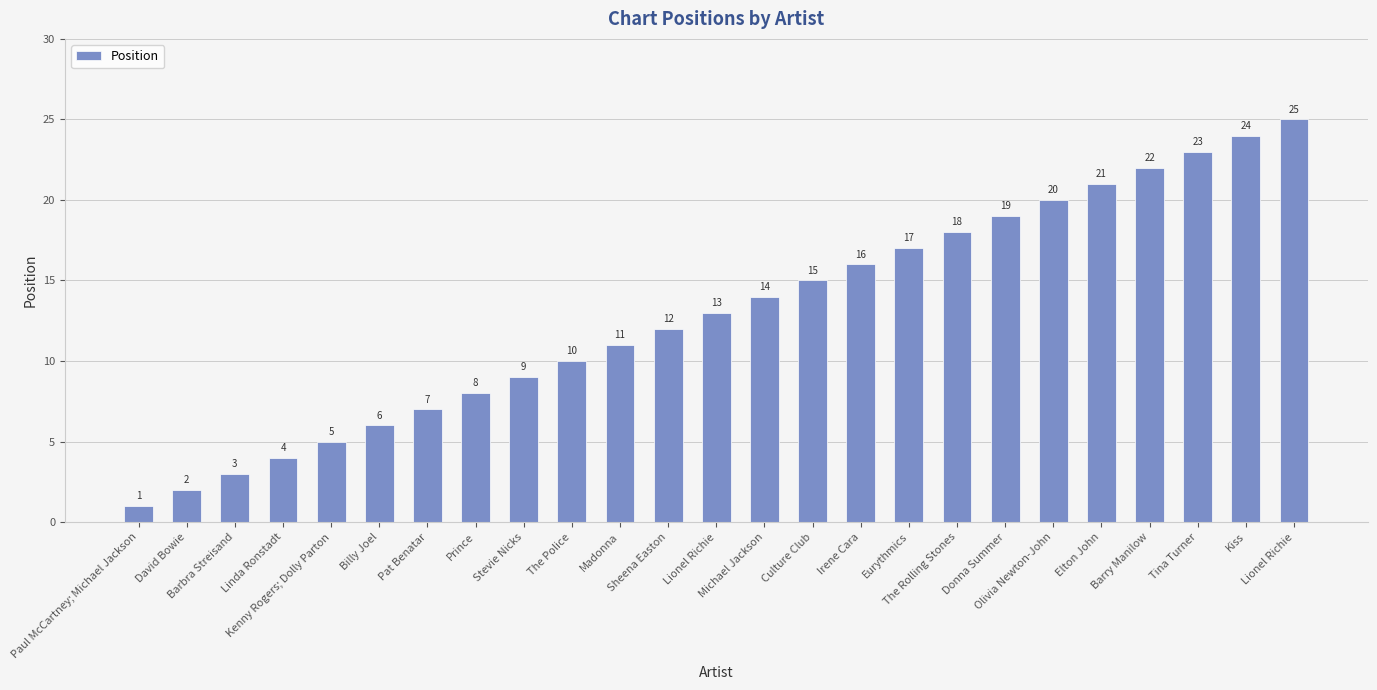

The chart shows a value of 5 at Kenny Rogers; Dolly Parton. True or false?

True